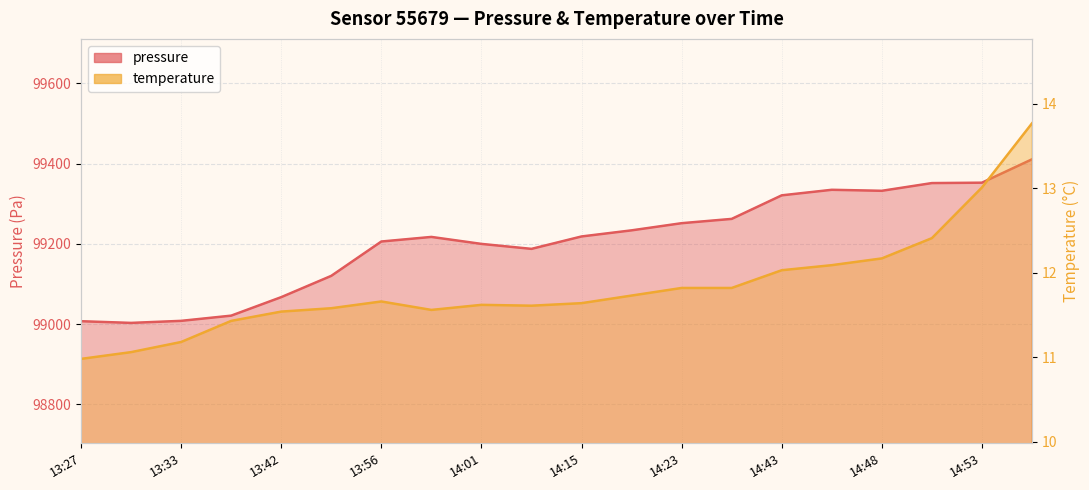

What is the difference between the maximum and minimum values in the temperature series?

2.8